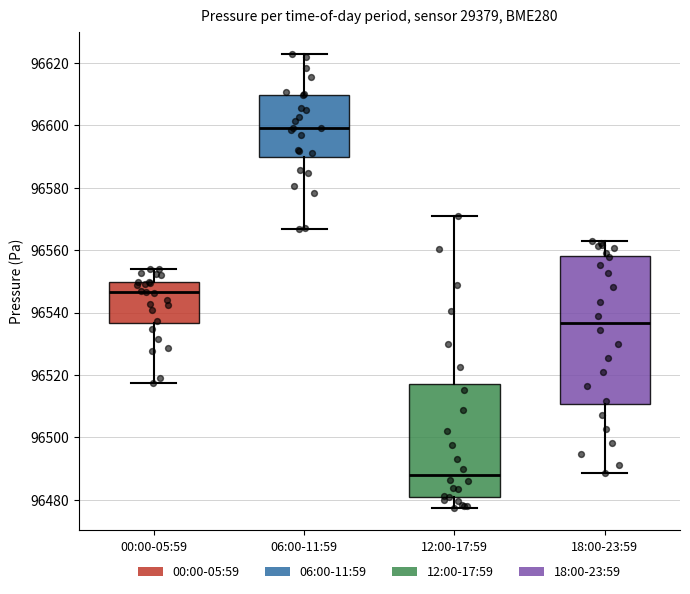

Which box's median line is the highest?

06:00-11:59